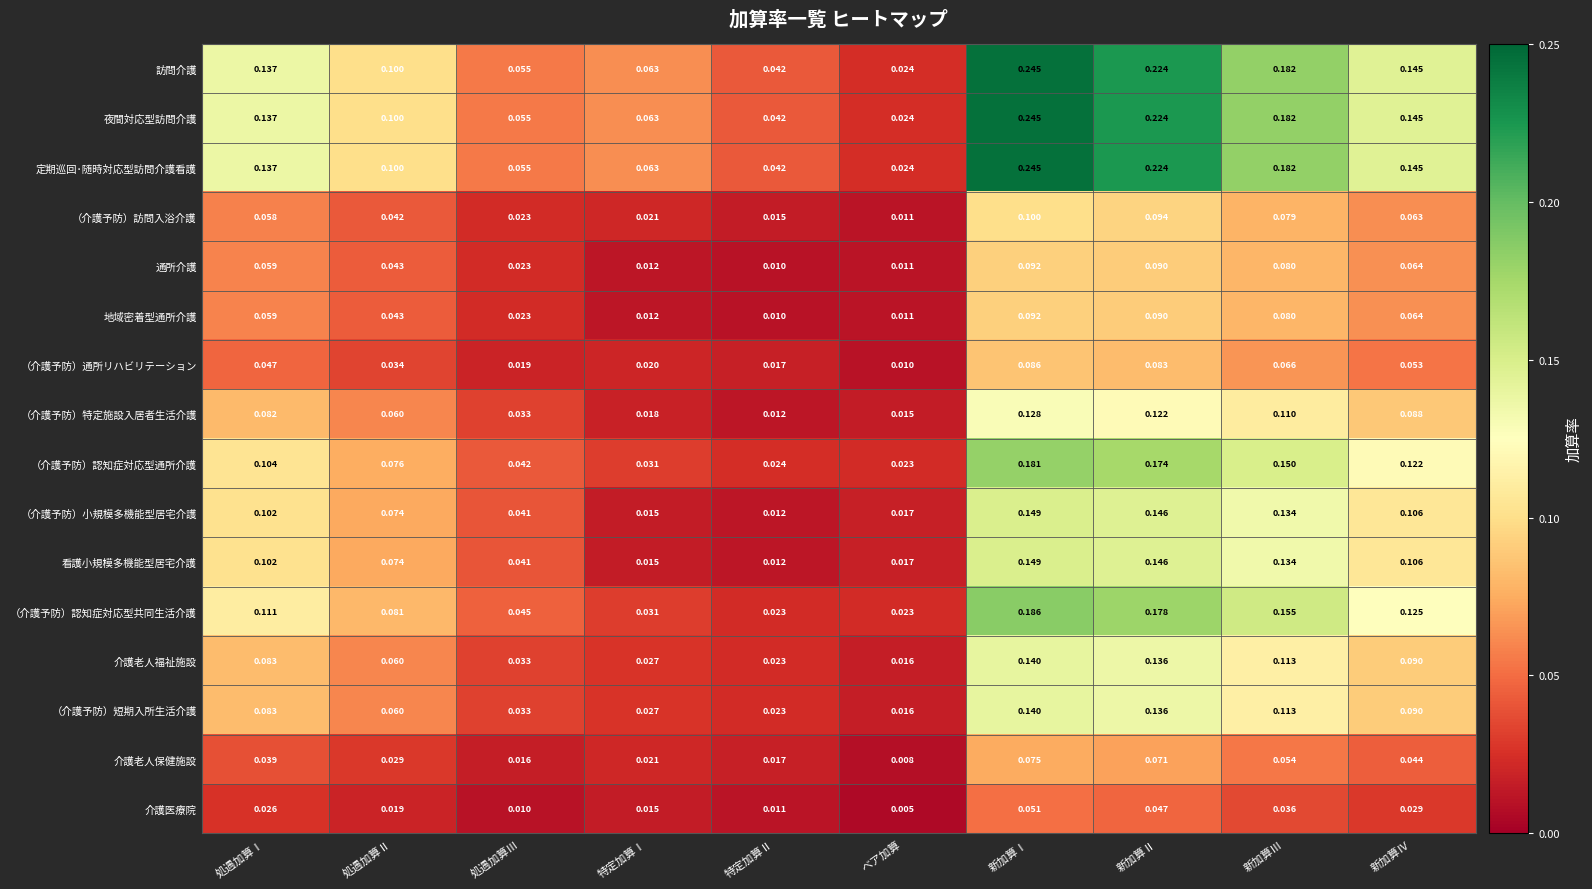

Where is 地域密着型通所介護 nearest to the value 0?

特定加算Ⅱ